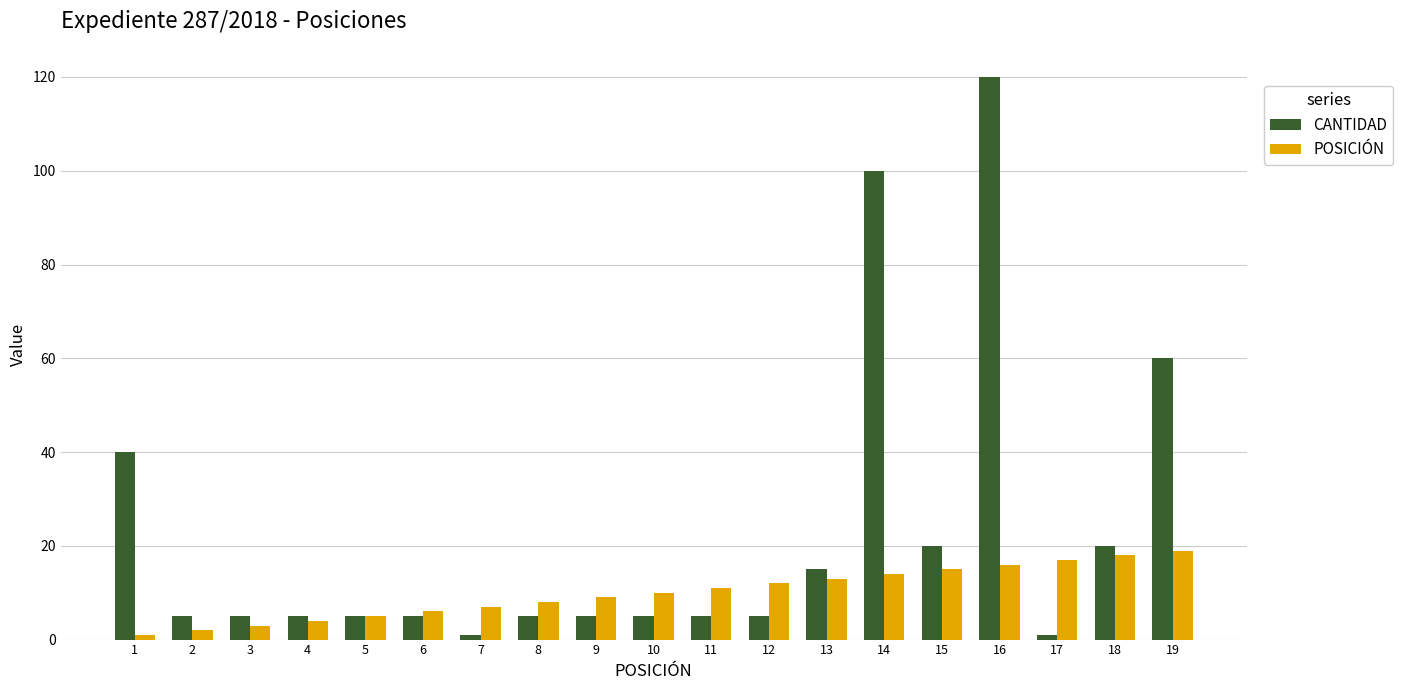

Reading right to left, what are all the values shown in this chart?

CANTIDAD: 60	20	1	120	20	100	15	5	5	5	5	5	1	5	5	5	5	5	40
POSICIÓN: 19	18	17	16	15	14	13	12	11	10	9	8	7	6	5	4	3	2	1